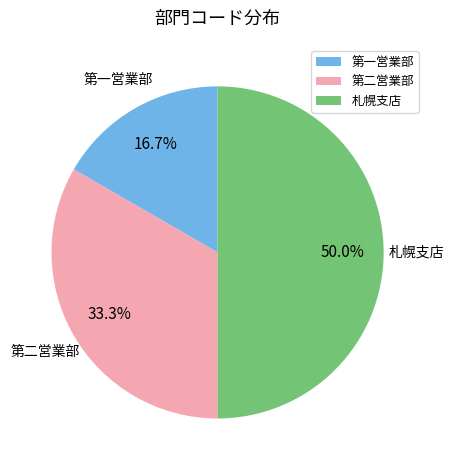

Is the sum of 札幌支店 and 第一営業部 greater than half?

Yes